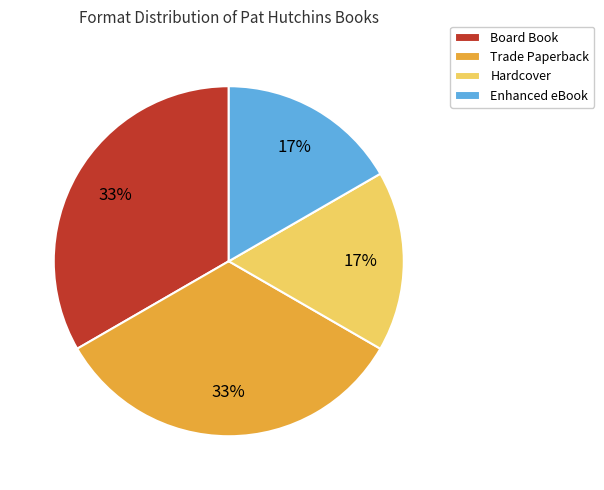

Is it true that Board Book is 33% of the pie?

True